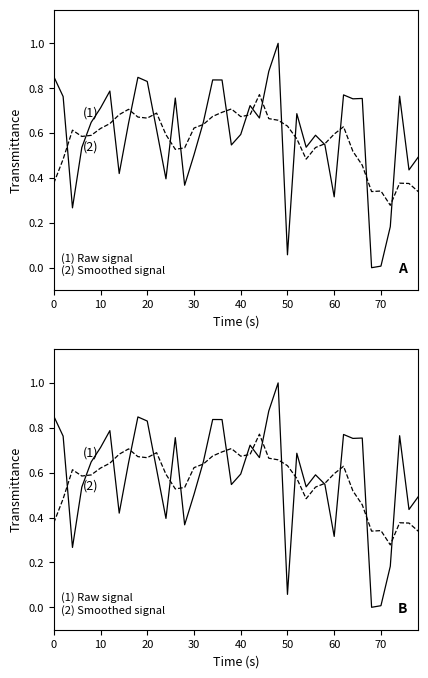

Rank the series by their average value, from highest to lowest.

(1) Raw signal, (2) Smoothed signal